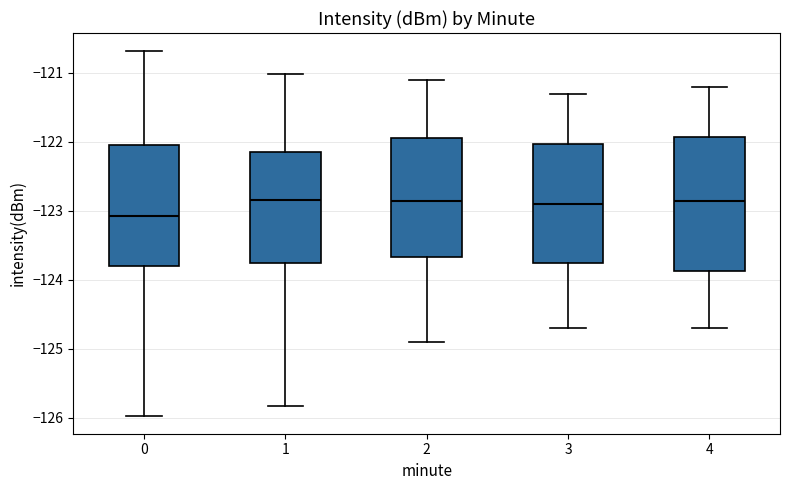

Where is the lower edge of the box at x = 1 on the y-axis? The values are not printed on the chart, so give them approximately, as read against the axis.

-123.7